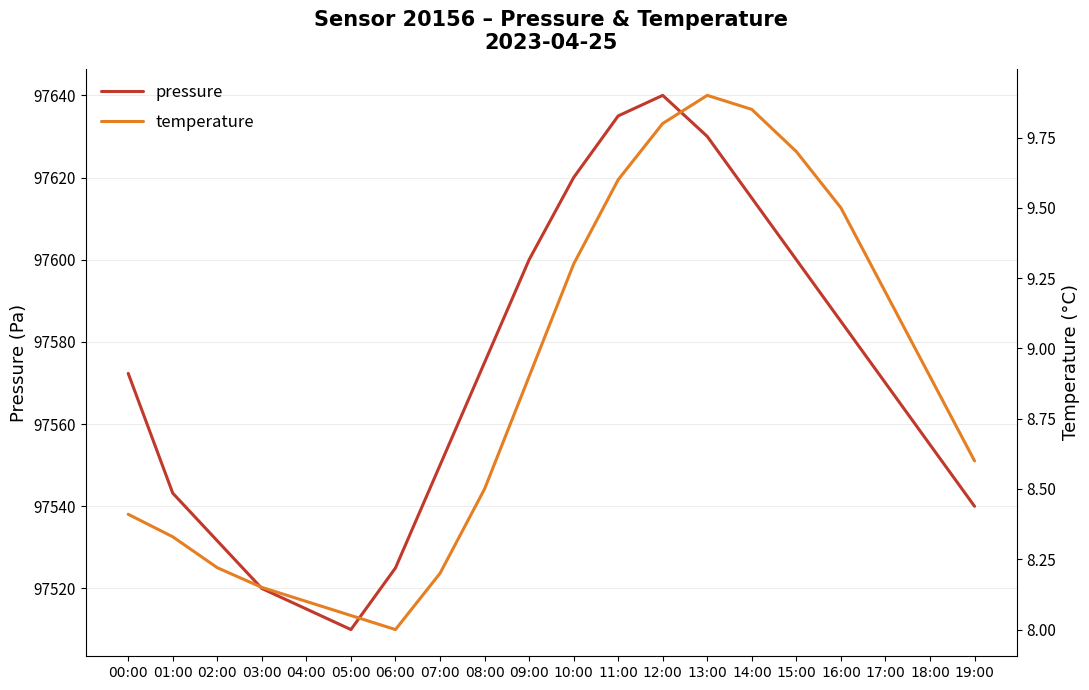

At which label does pressure reach its peak?

12:00